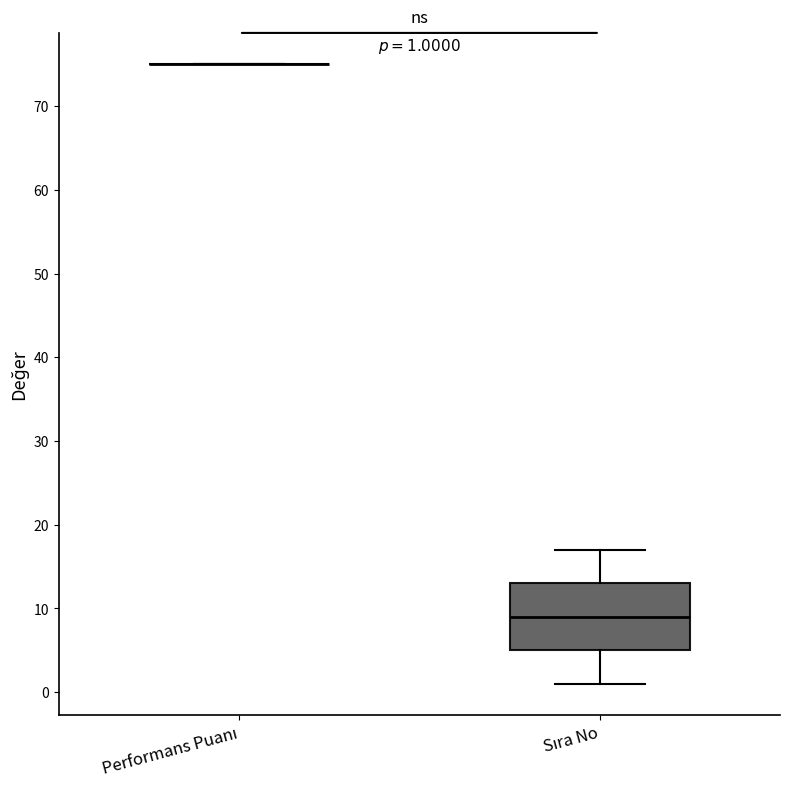

Which box is the tallest, from its lower edge to its upper edge?

Sıra No